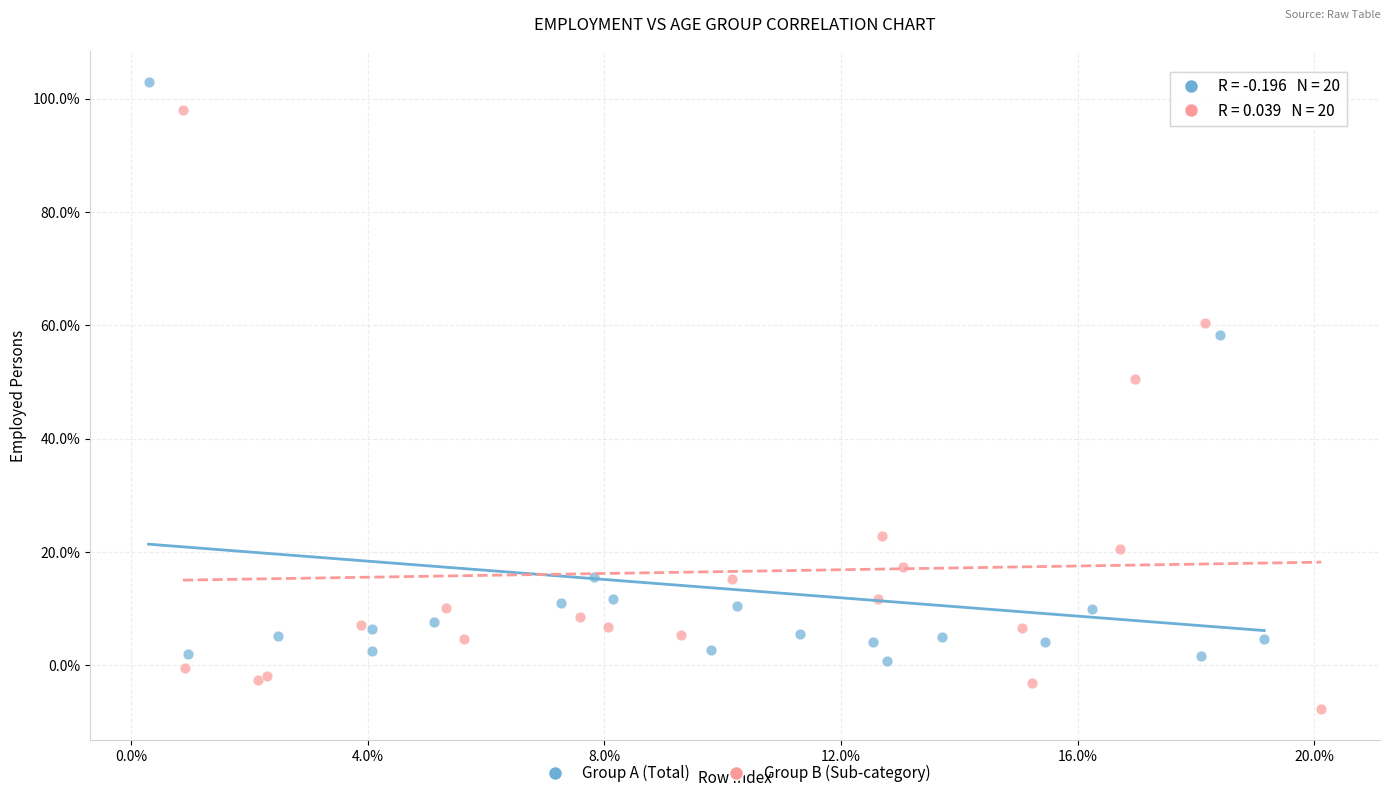

Which series contains the lowest Y value?

Group B (Sub-category)